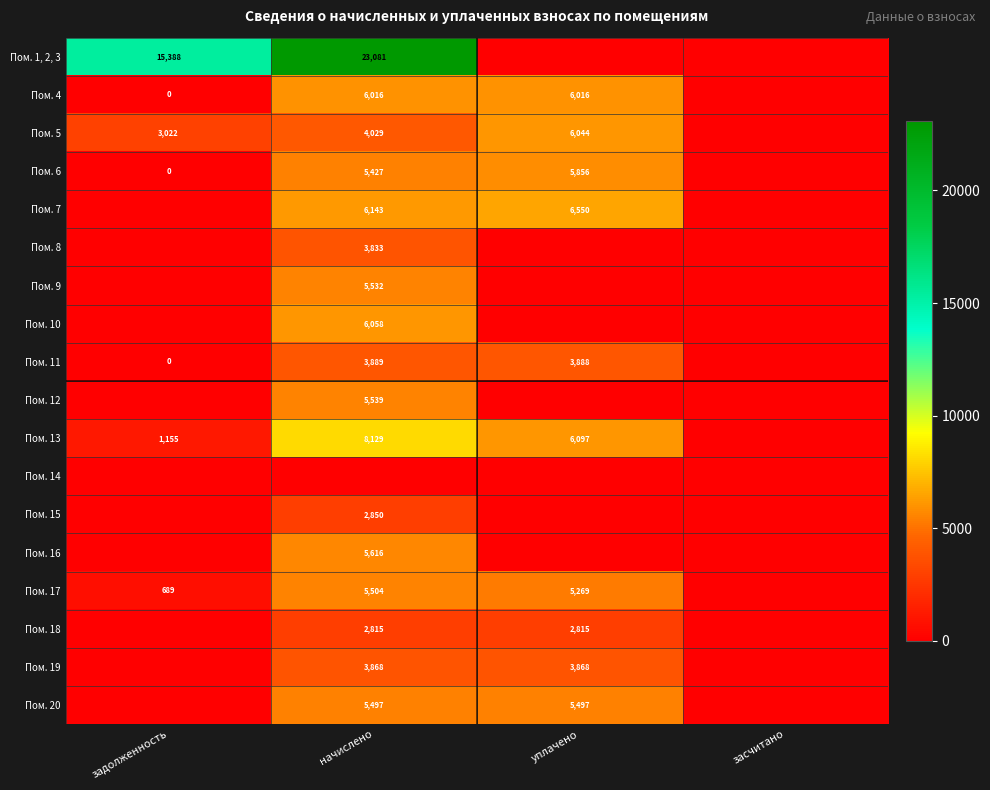

The value of Пом. 5 at задолженность is 1640. True or false?

False